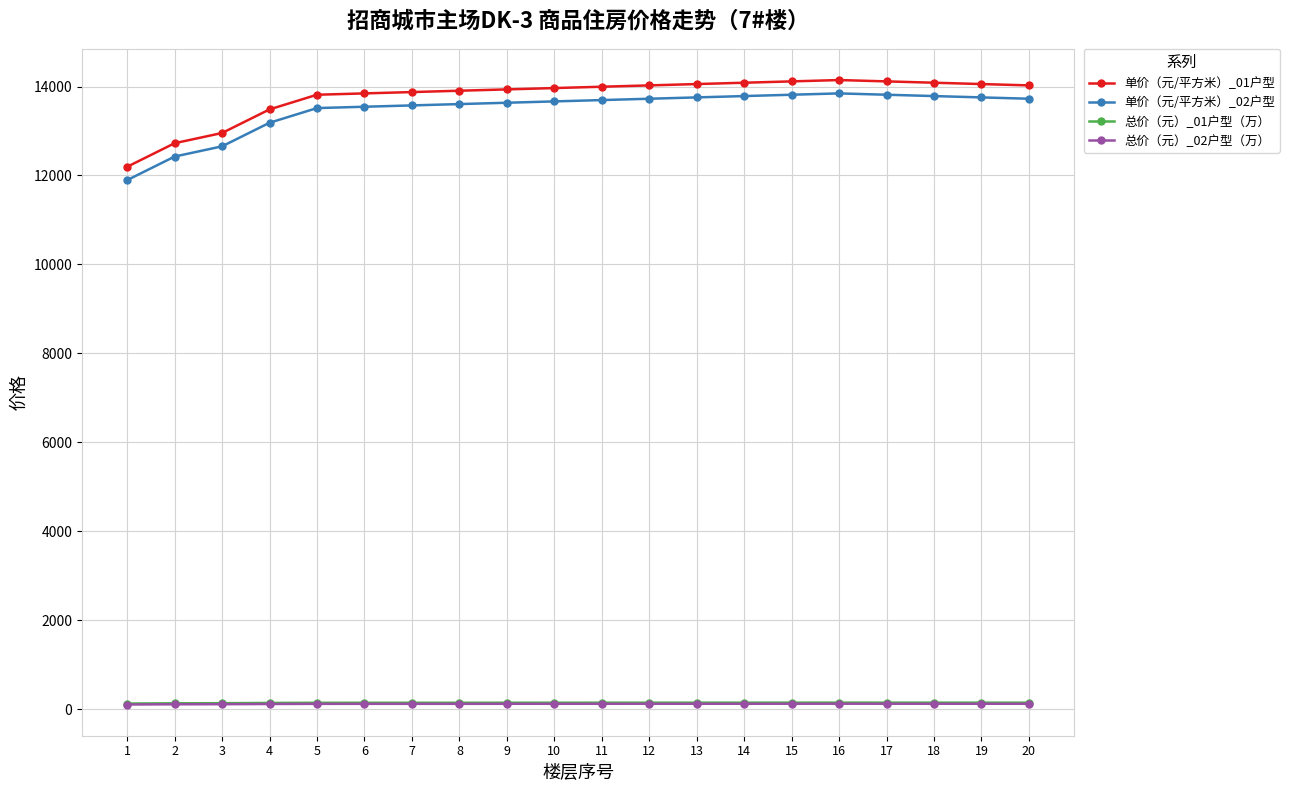

Is this an area chart (filled region under the line)?

No